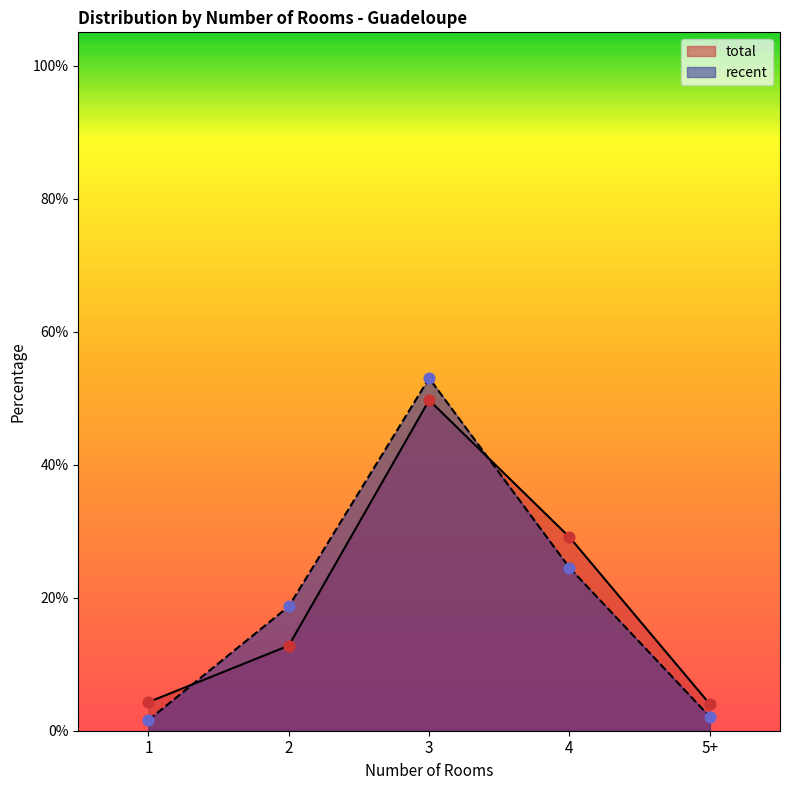

Is the value of recent at 2 greater than the value of total at 4?

No